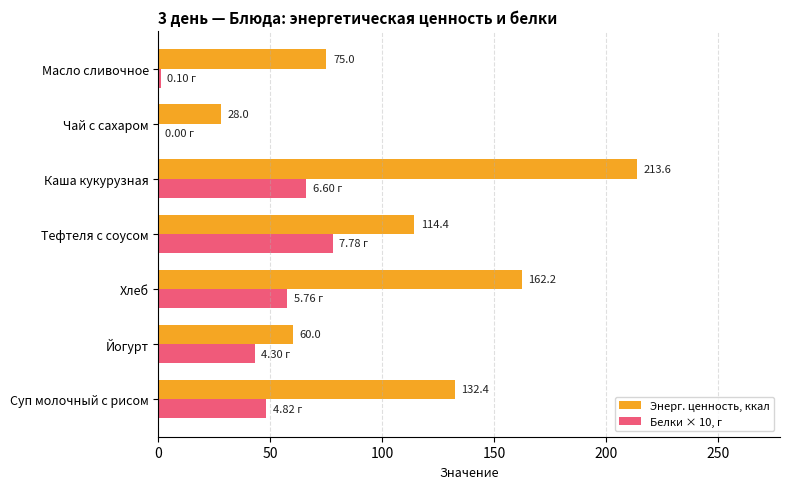

Which label corresponds to the largest value in the chart?

Каша кукурузная